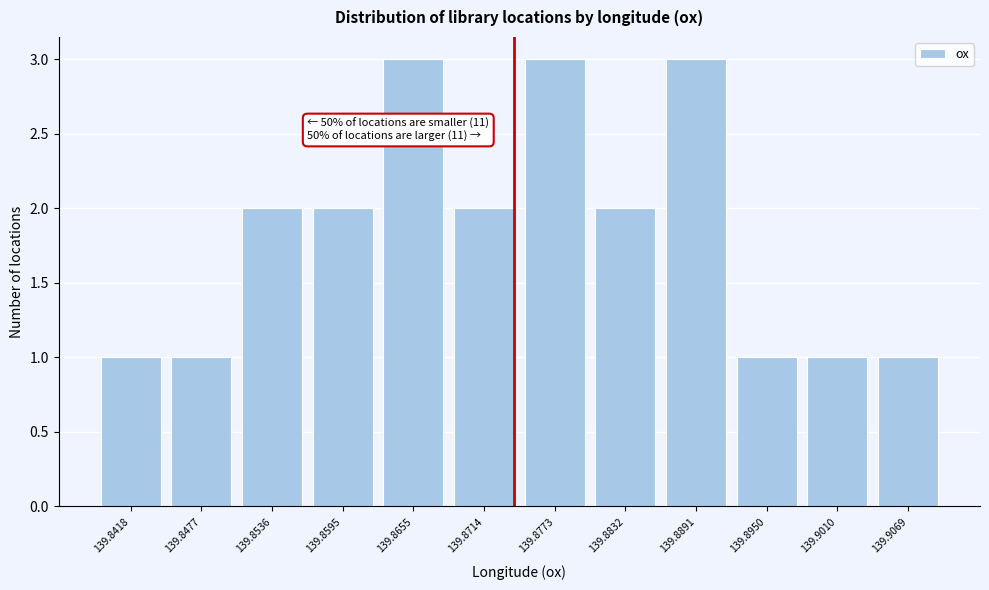

Reading left to right, list all the values displayed in this chart.

139.8418=1	139.8477=1	139.8536=2	139.8595=2	139.8655=3	139.8714=2	139.8773=3	139.8832=2	139.8891=3	139.8950=1	139.9010=1	139.9069=1